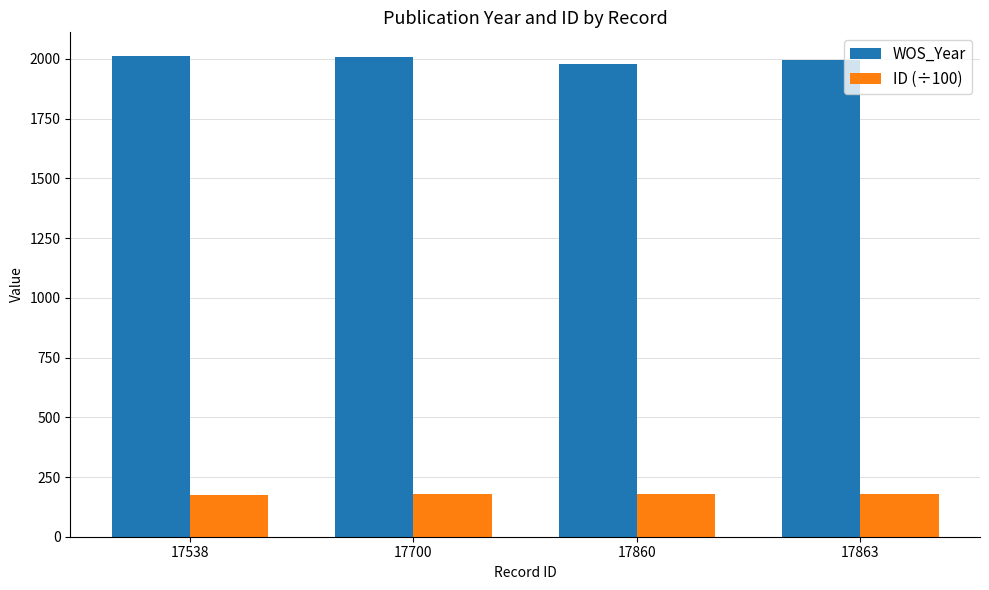

What is the spread (max minus min) of values at 17860?

1798.4